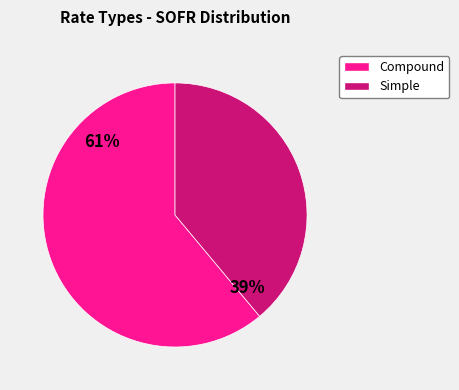

Does any single category account for the majority?

Yes